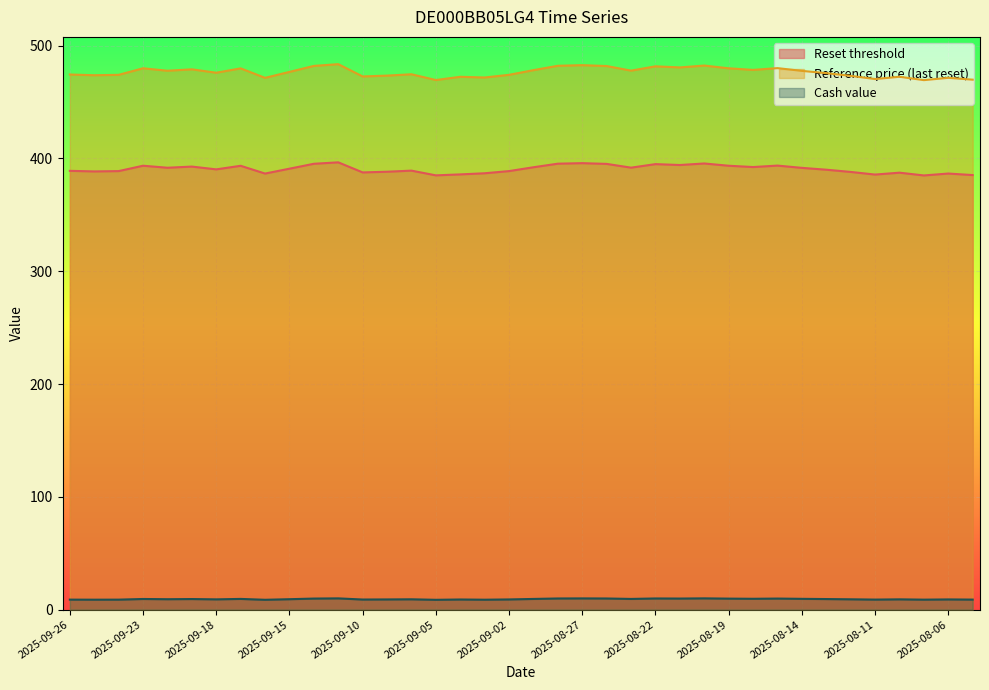

Where is the first local minimum for Reset threshold?

2025-09-25